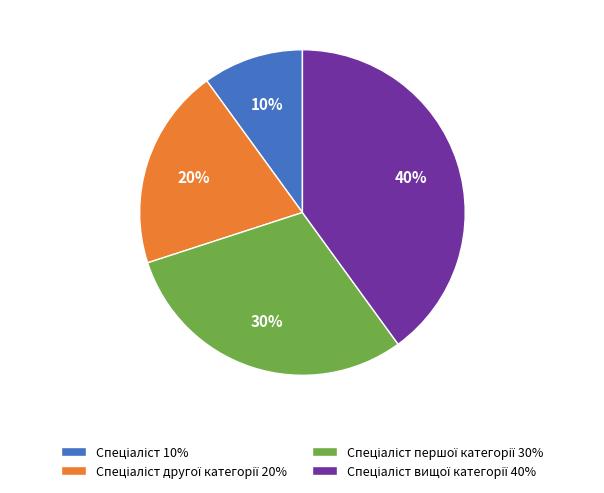

Does any single category account for the majority?

No